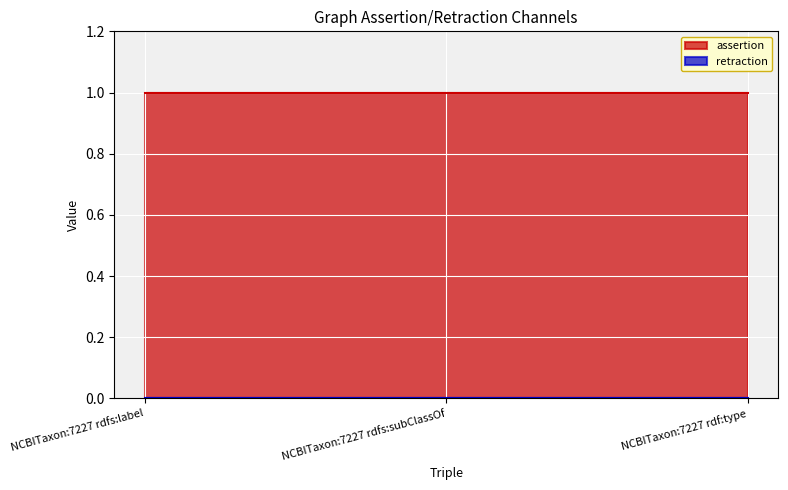

What is the label of the 3rd point from the left?

NCBITaxon:7227 rdf:type